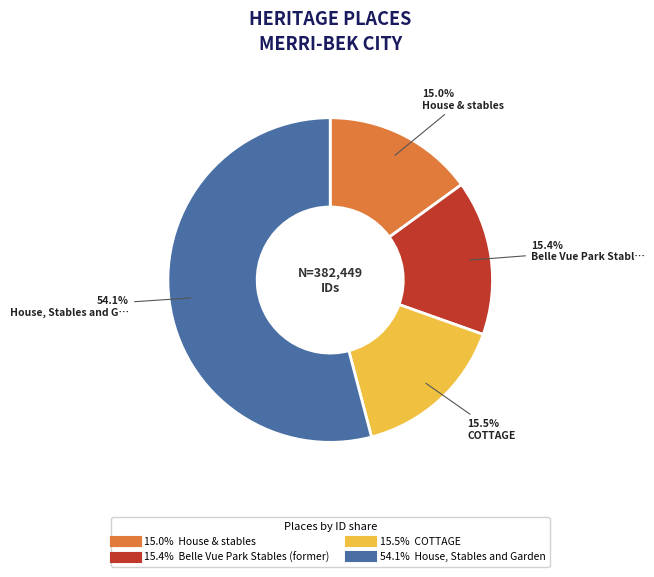

To the nearest percent, what is the difference between the largest and smallest slice percentages?

39%